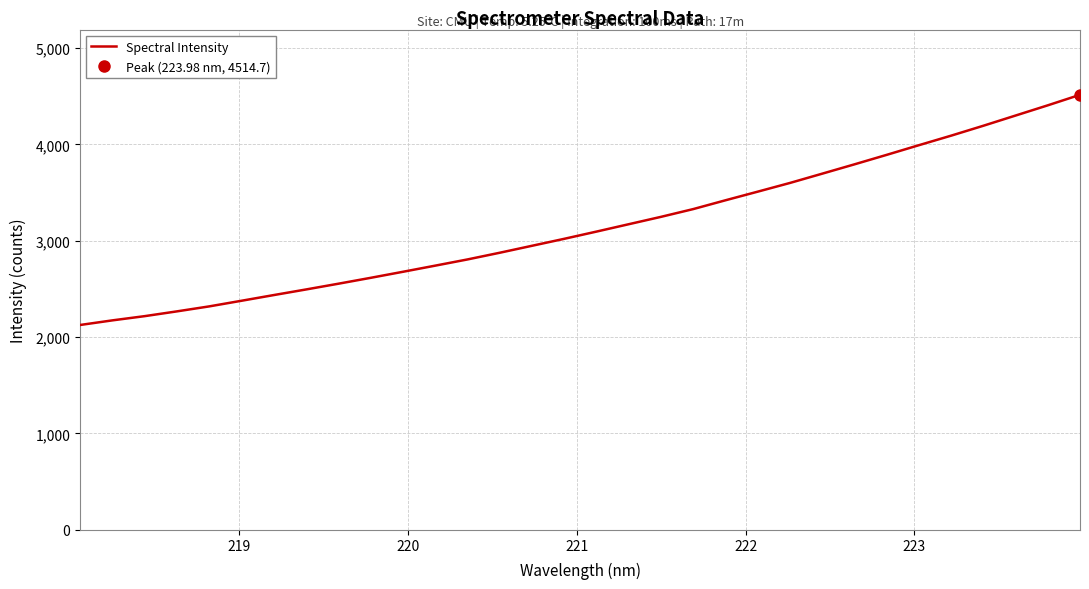

Is this an area chart (filled region under the line)?

No